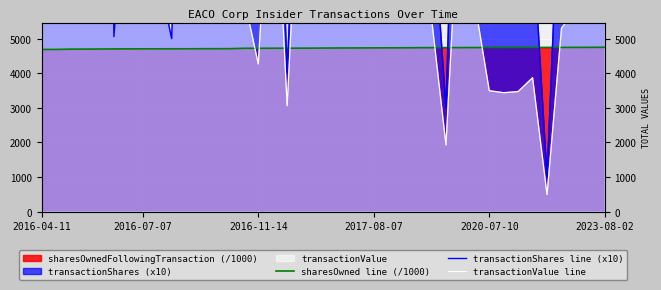

Count the number of categories in the chart.

40